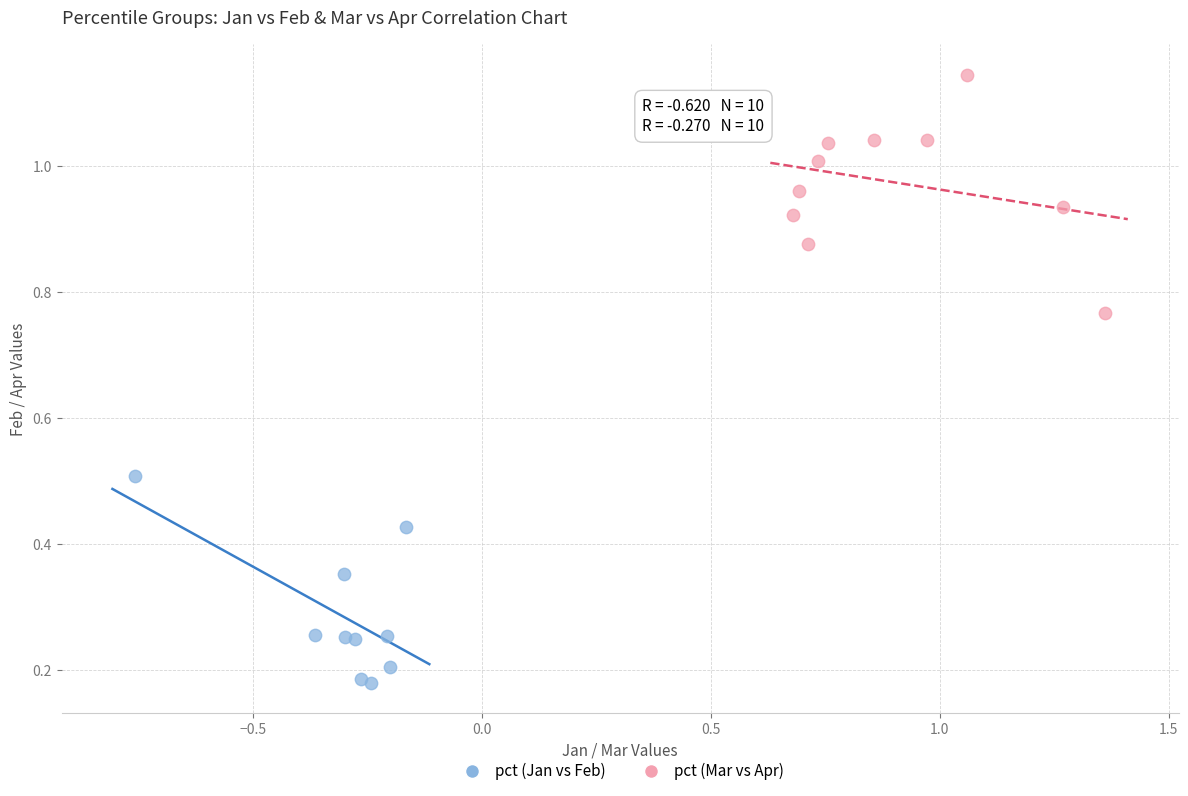

Which series reaches the maximum Y coordinate?

pct (Mar vs Apr)